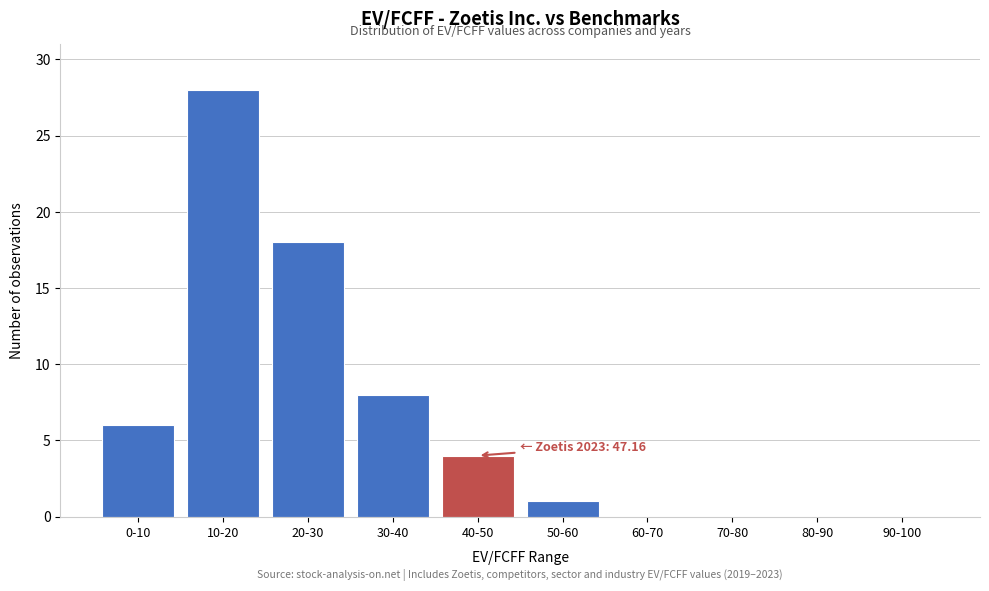

Reading left to right, extract all data points from this chart.

0-10=6	10-20=28	20-30=18	30-40=8	40-50=4	50-60=1	60-70=0	70-80=0	80-90=0	90-100=0